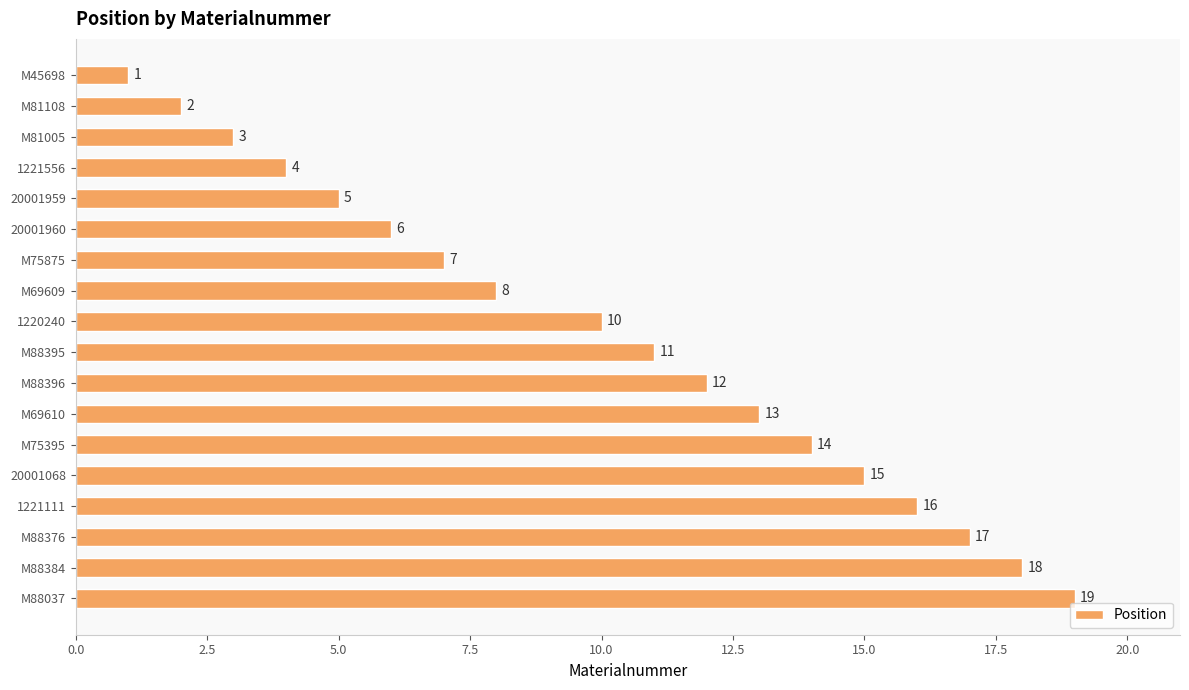

What is the value of the 5th bar from the top?

5